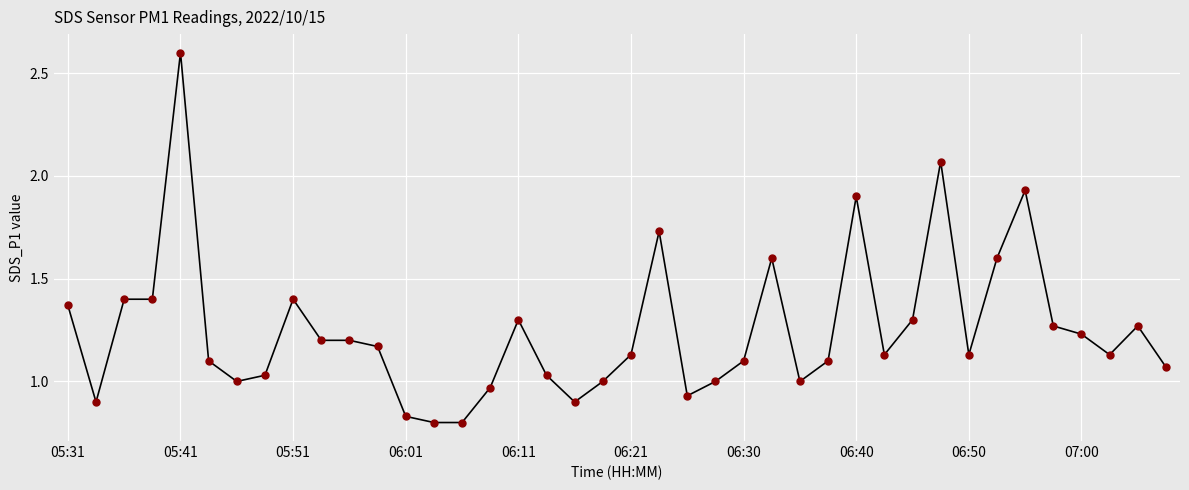

What is the sum of all values?

50.0